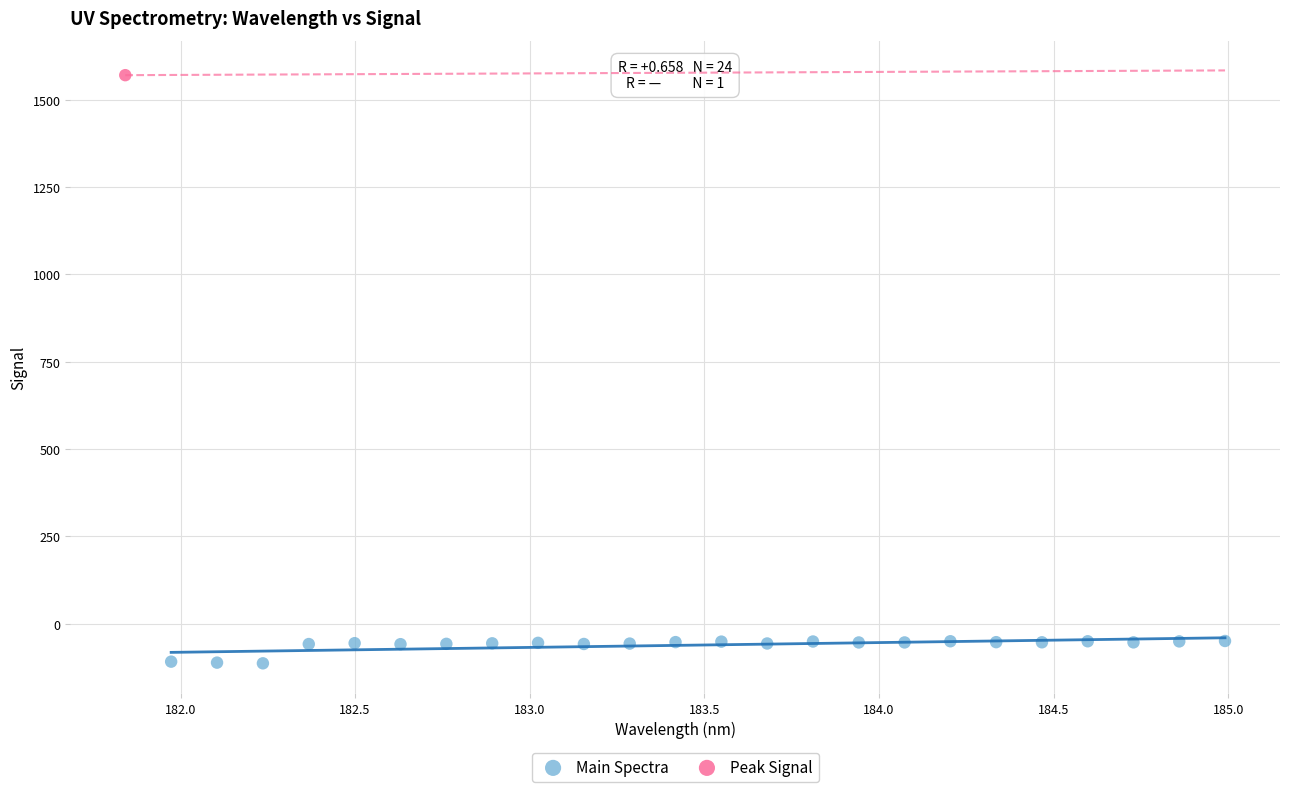

What are all the series names shown in the legend?

Main Spectra, Peak Signal